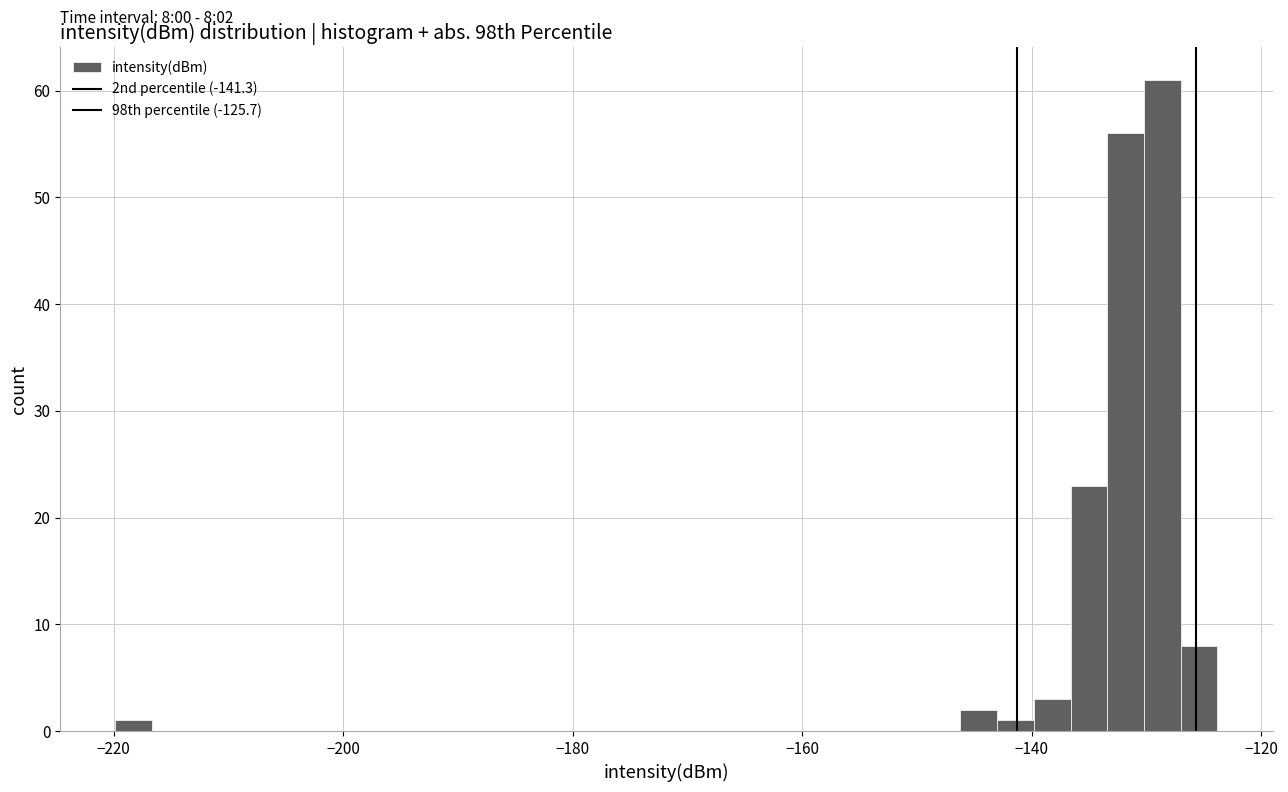

Around what value on the x-axis is the tallest bar? Give the approximate position of its centre, as read against the axis.

-128